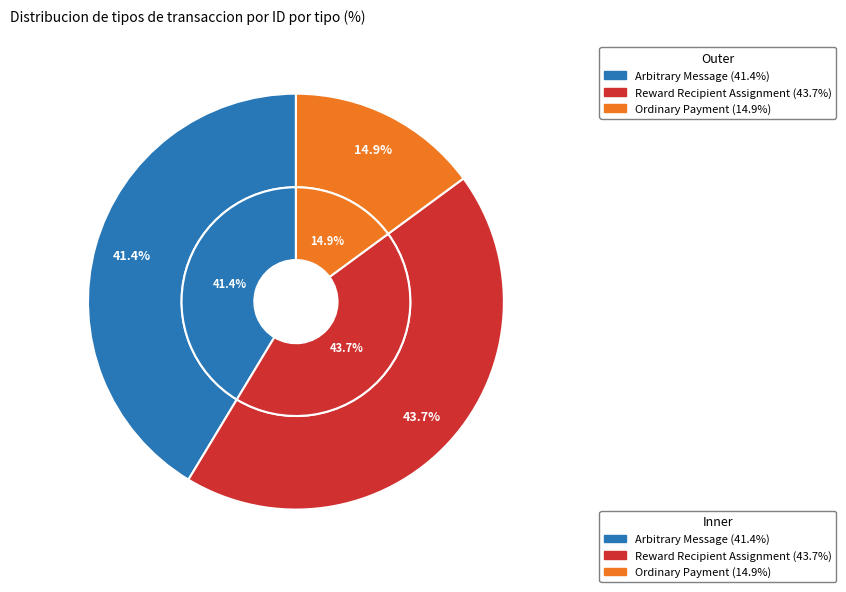

Do Arbitrary Message and Ordinary Payment together represent more than half of the pie?

Yes